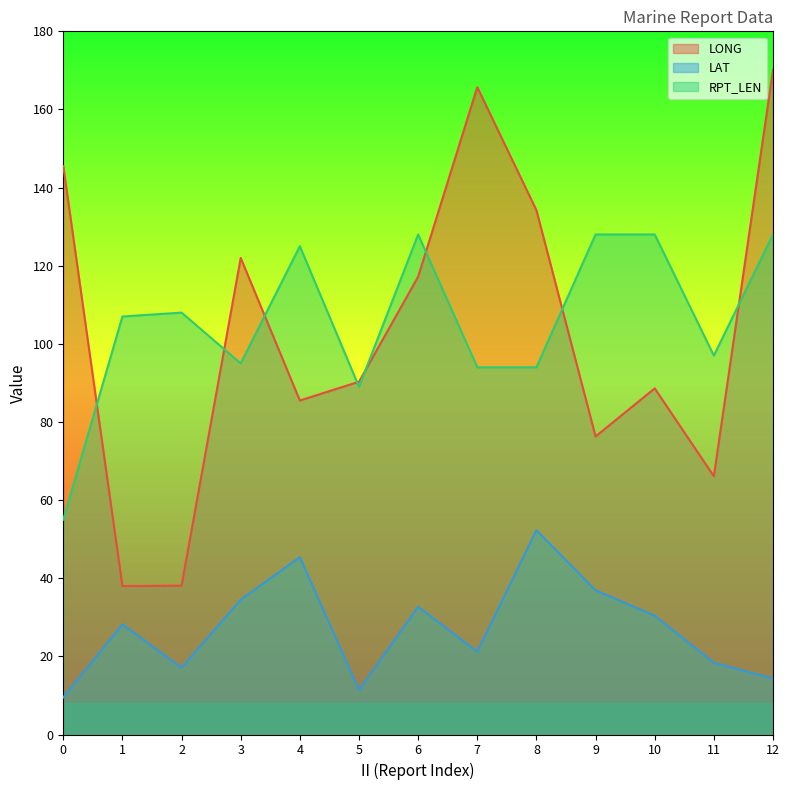

At how many categories does at least one series exceed 163?

2